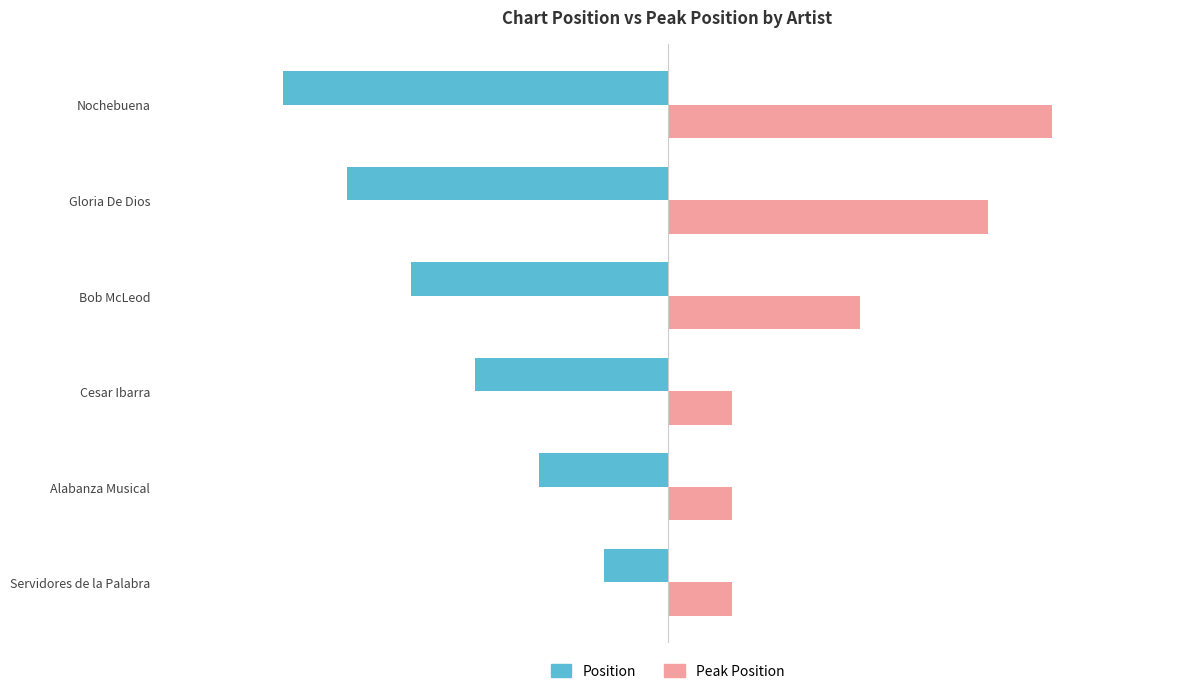

Count the Position values in the range -5 to -2.

4